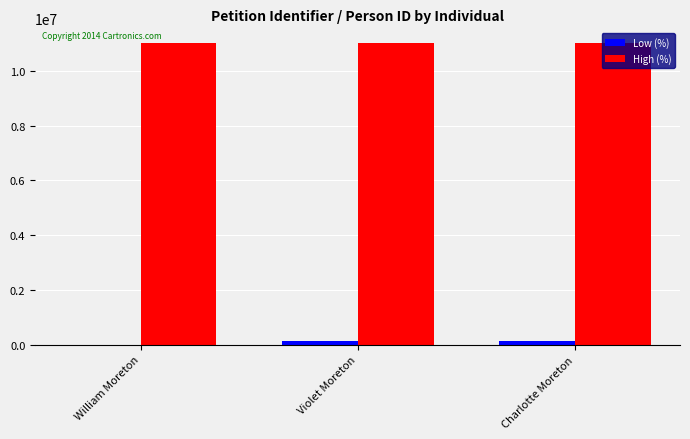

What is the greatest value displayed?

11000014